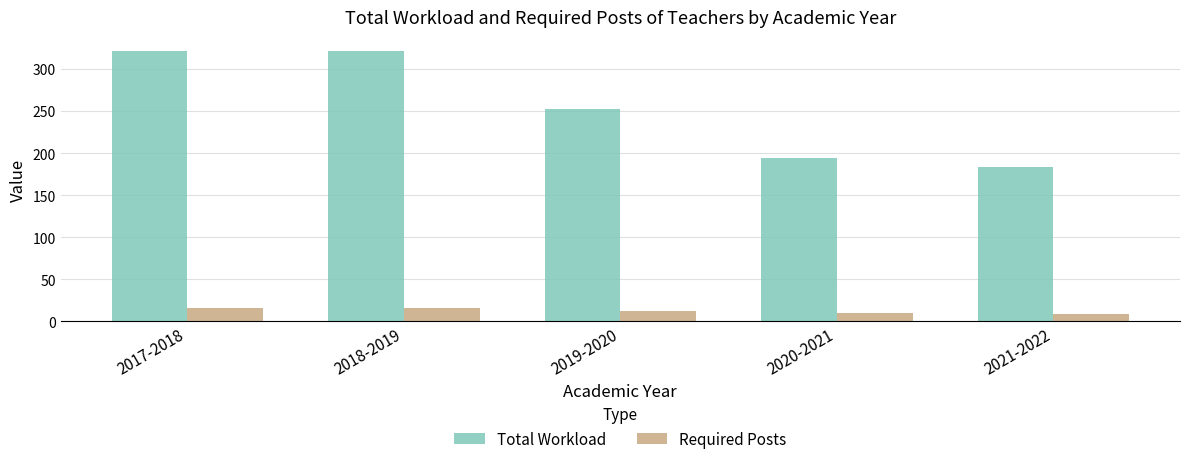

What is the difference between the Total Workload values at 2021-2022 and 2019-2020?

69